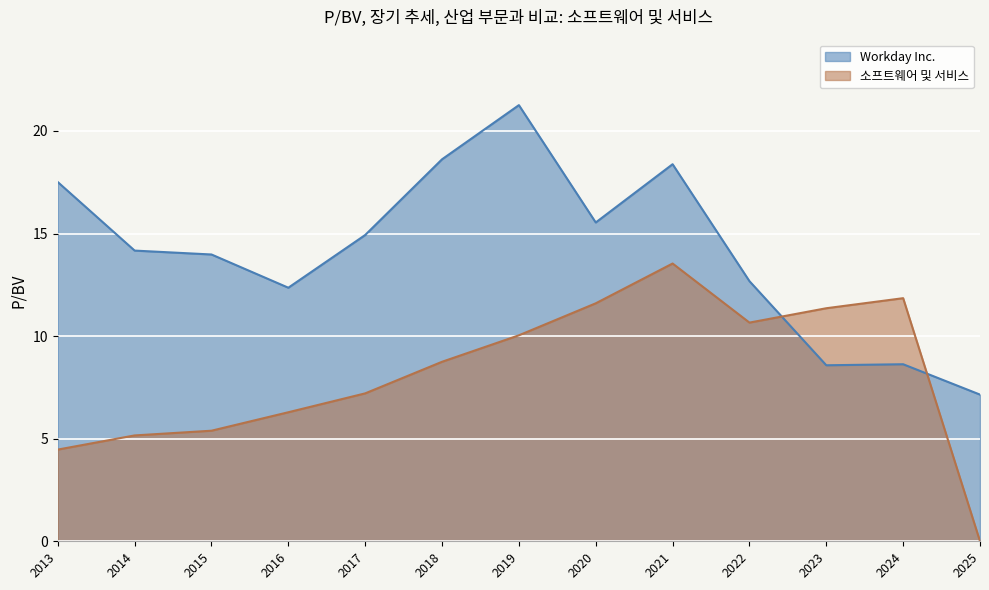

What is the greatest value displayed?

21.3